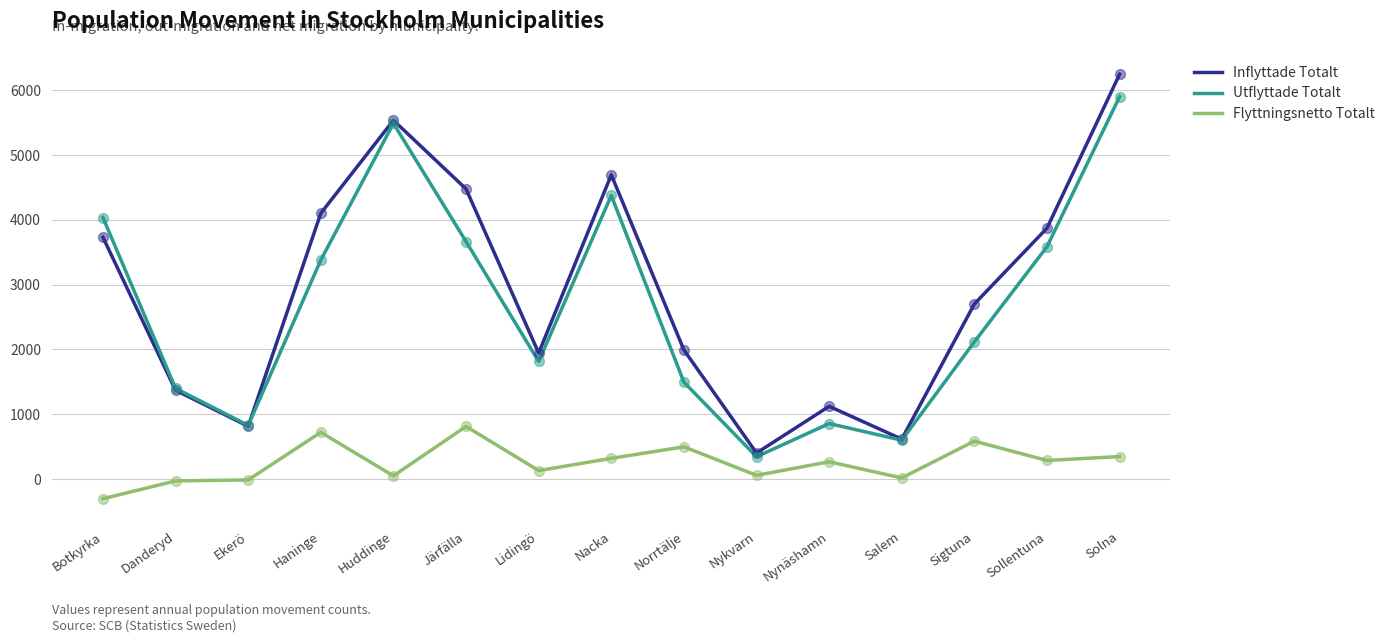

Between Huddinge and Sollentuna, which series saw the biggest shift?

Utflyttade Totalt